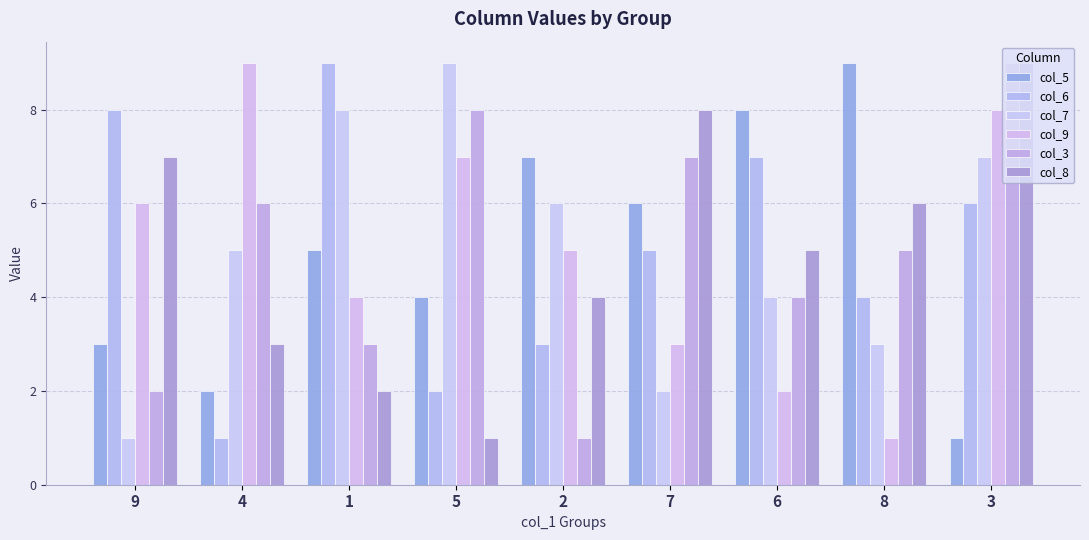

Between 1 and 9, which is larger?

1